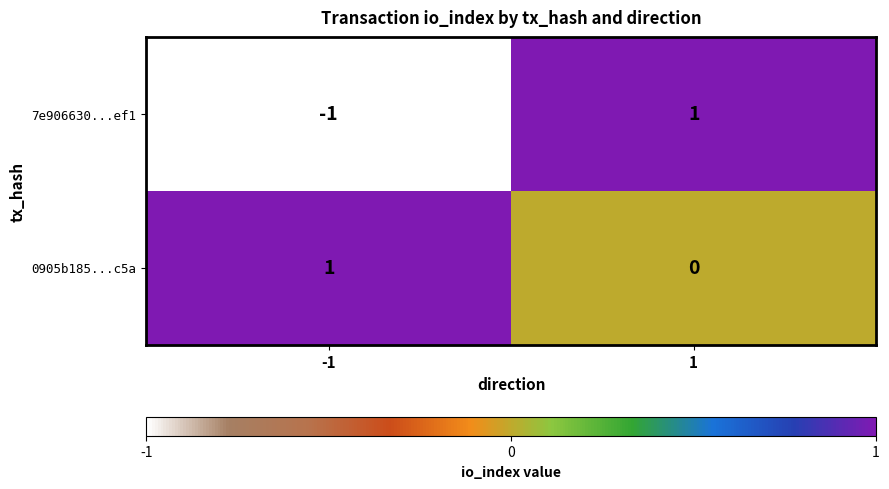

Which series has the largest total across all categories?

0905b185...c5a